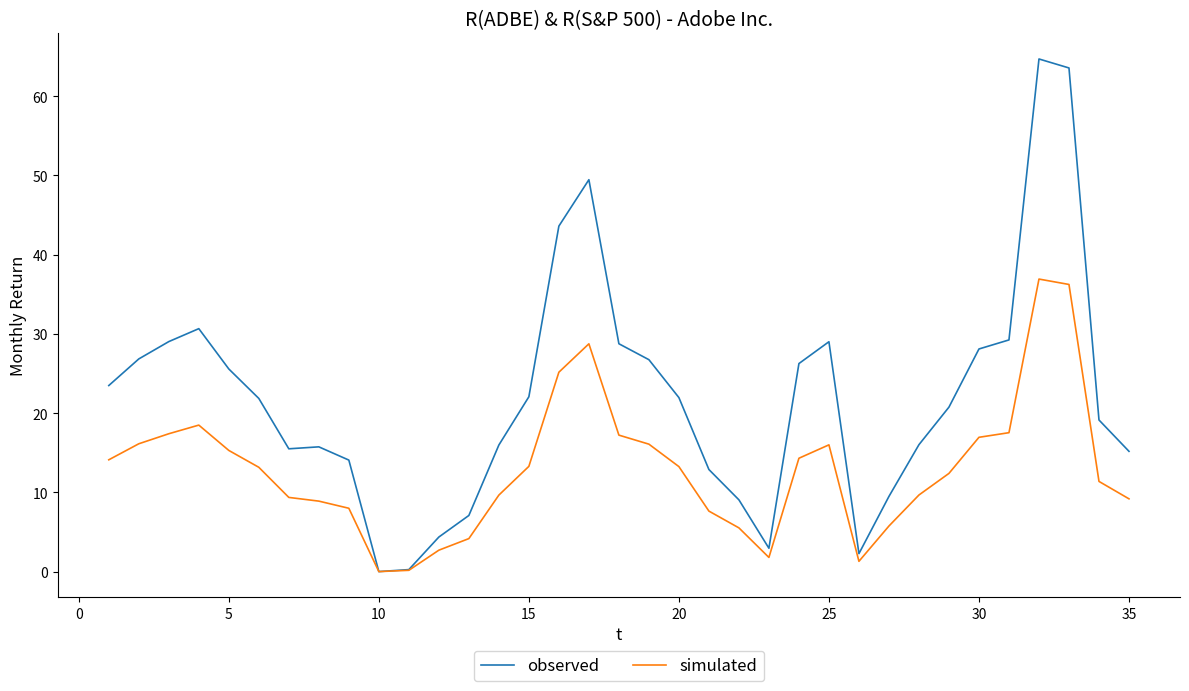

What are all the series names shown in the legend?

observed, simulated